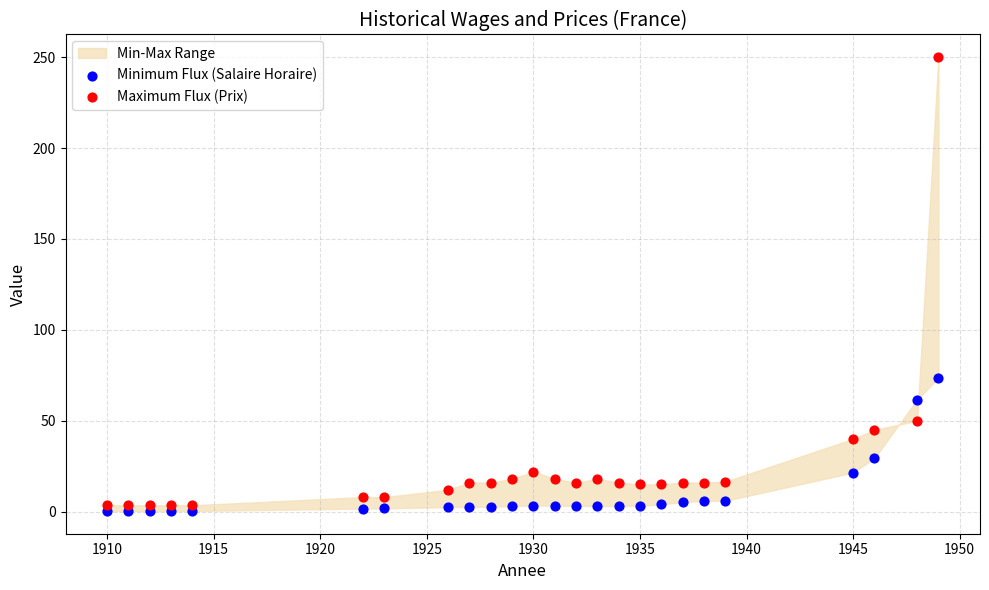

Across all data points, what is the range of X values (max minus min)?

39.0